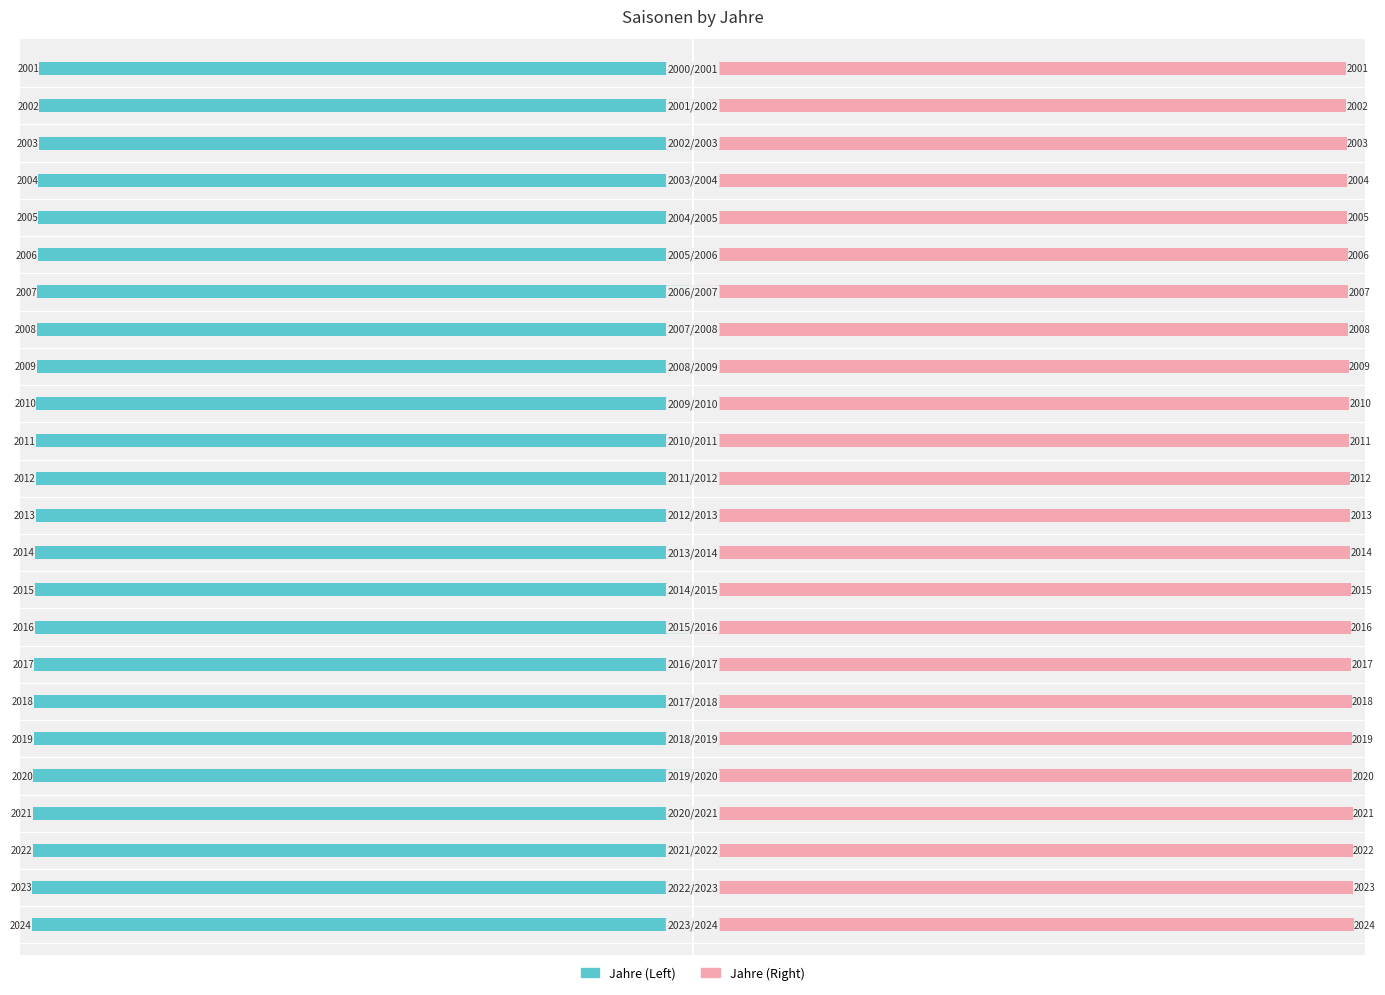

What is the sum of all Jahre (Left) values?

-48300